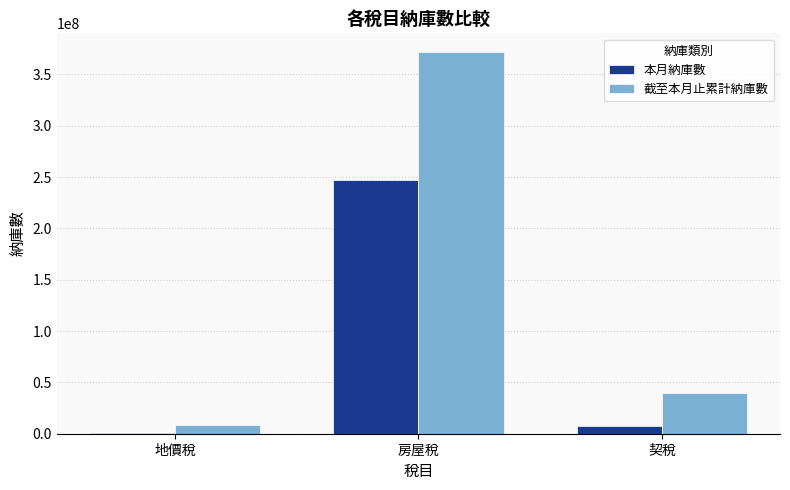

Which category has the highest value in the 本月納庫數 series?

房屋稅